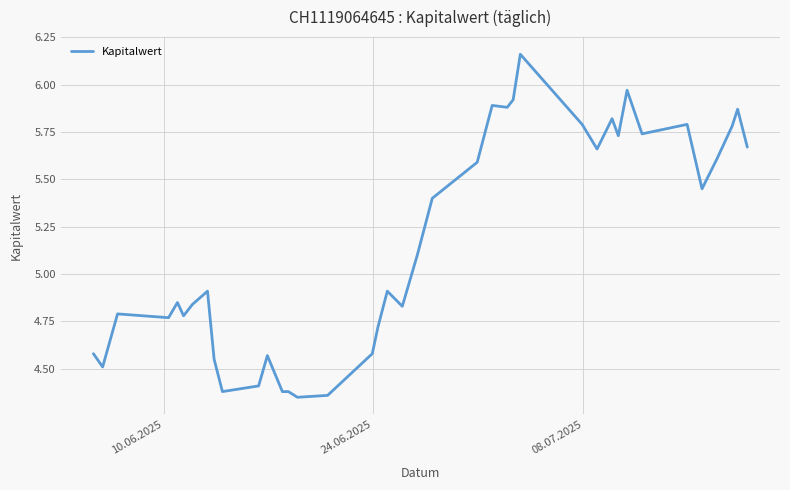

Is this an area chart (filled region under the line)?

No